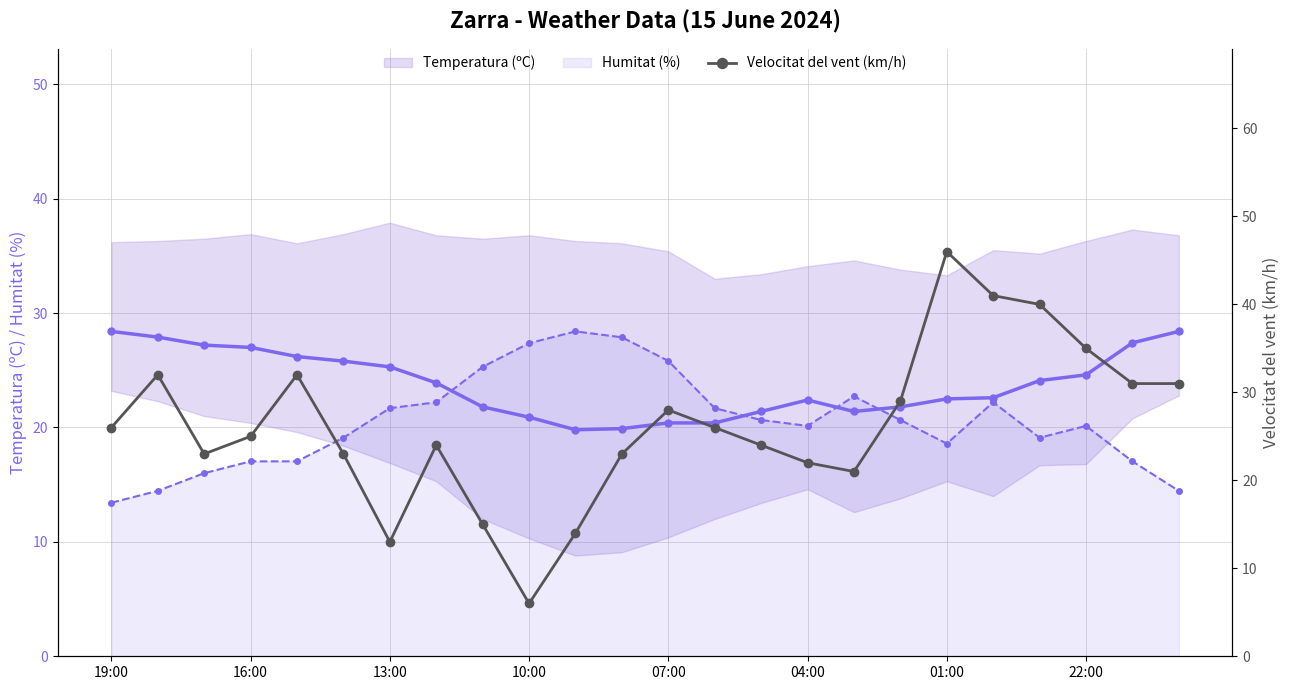

At 22:00, list the series in order from smallest to largest.

Humitat (%), Temperatura (ºC), Velocitat del vent (km/h)